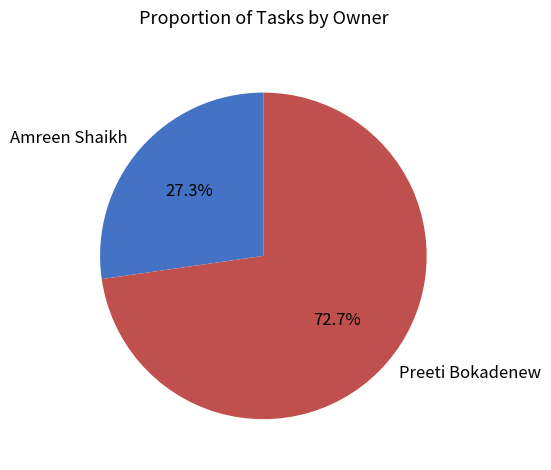

To the nearest percent, what percentage of the pie is Preeti Bokadenew?

73%